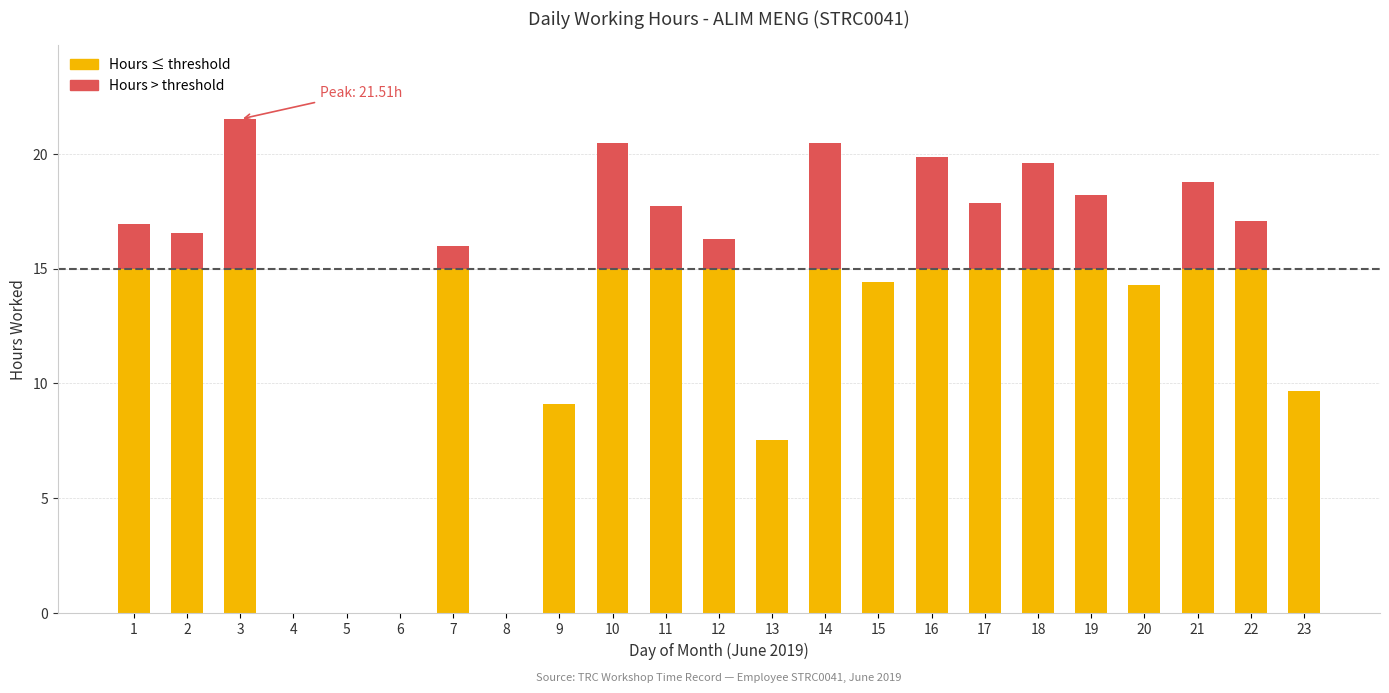

Are the bars grouped side by side (vs. stacked)?

No